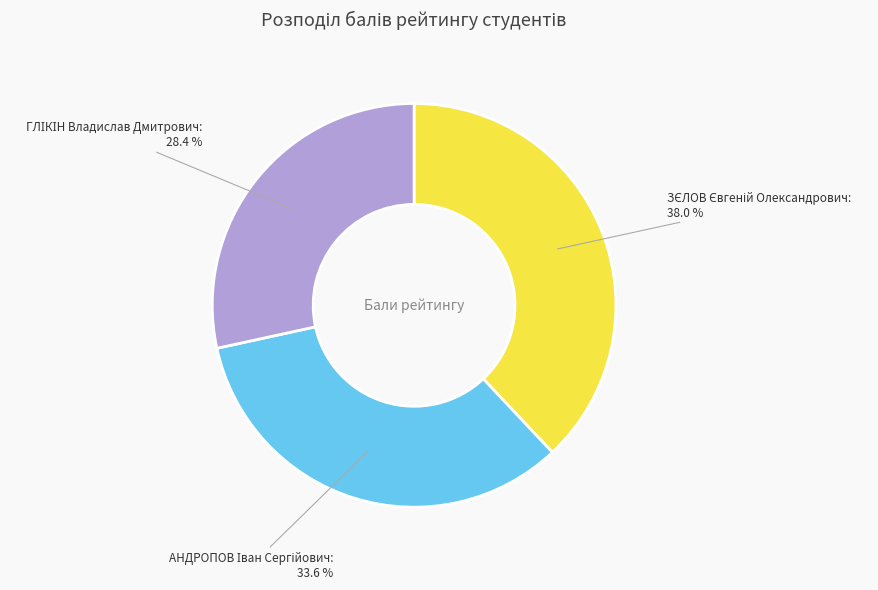

Is there a majority slice in this chart?

No